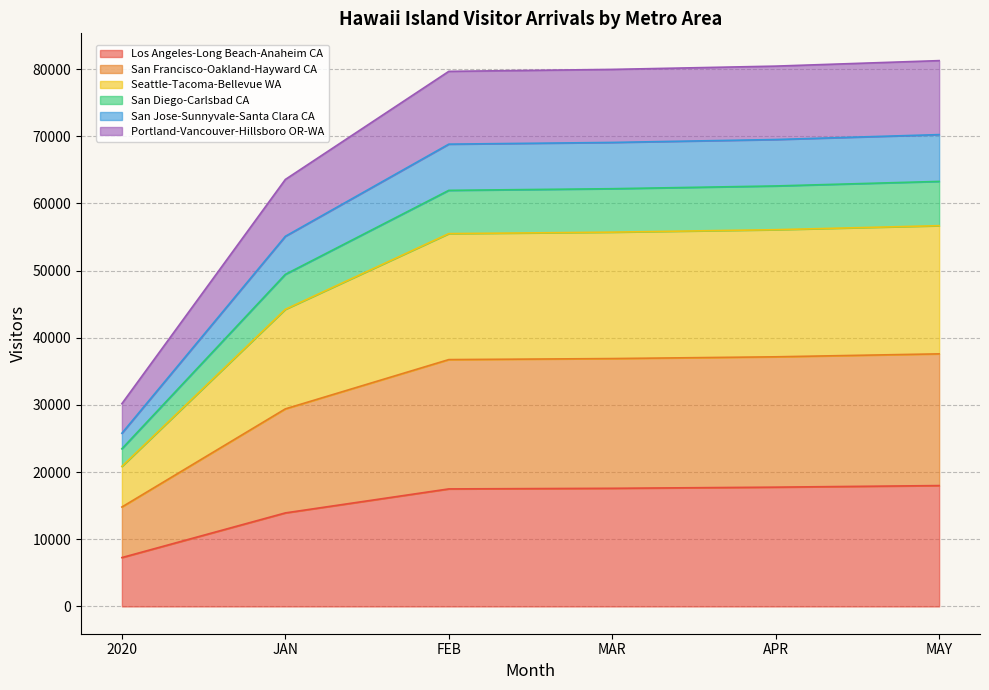

The value of Los Angeles-Long Beach-Anaheim CA at FEB is 9539.7. True or false?

False